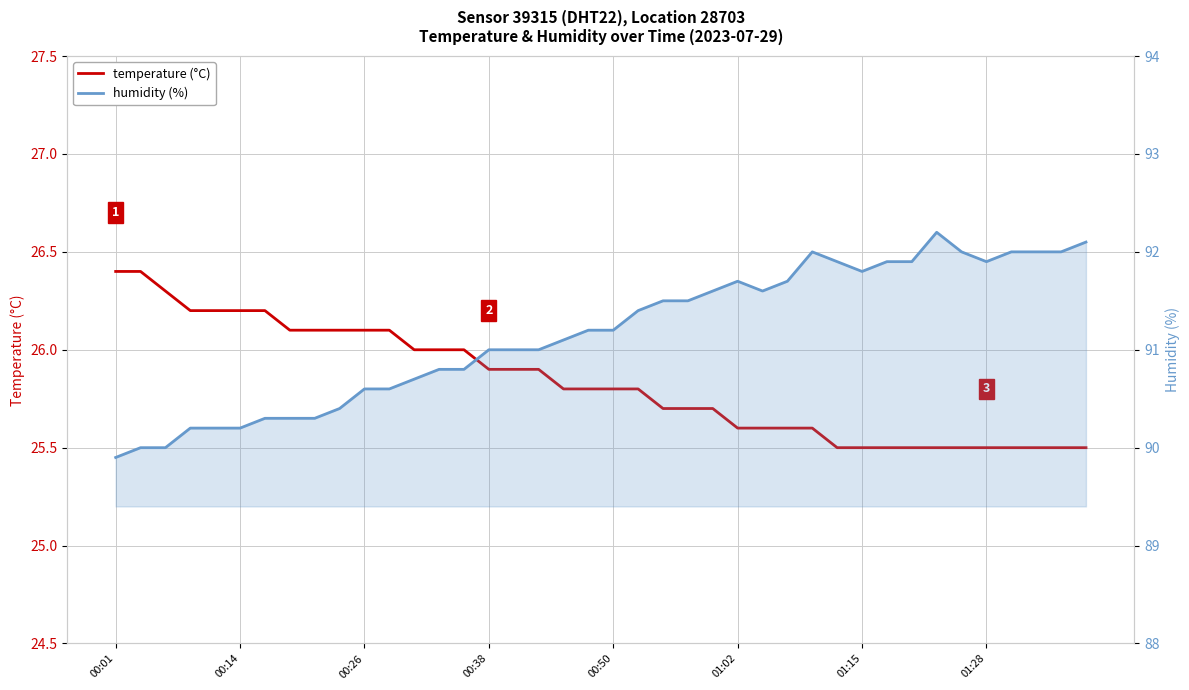

What is the difference between the temperature values at 22 and 30?

0.2